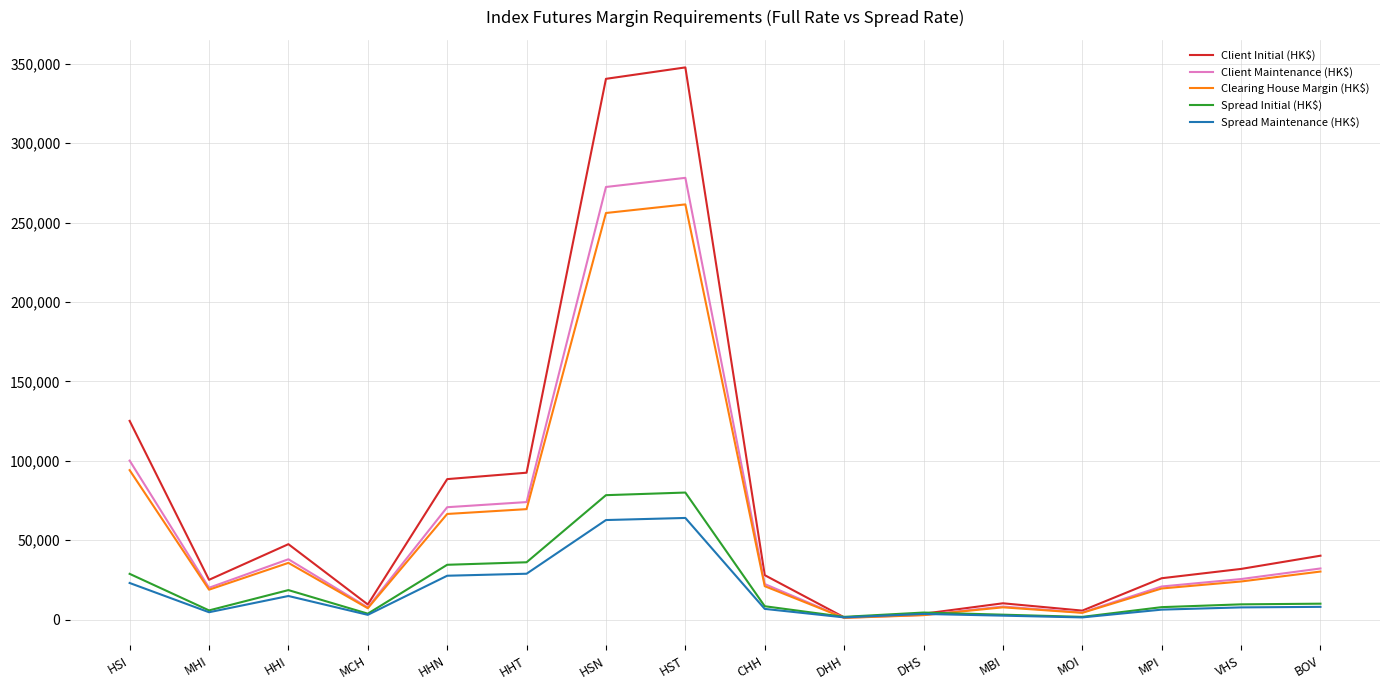

Is the value of Client Maintenance (HK$) at DHH greater than the value of Clearing House Margin (HK$) at HHI?

No